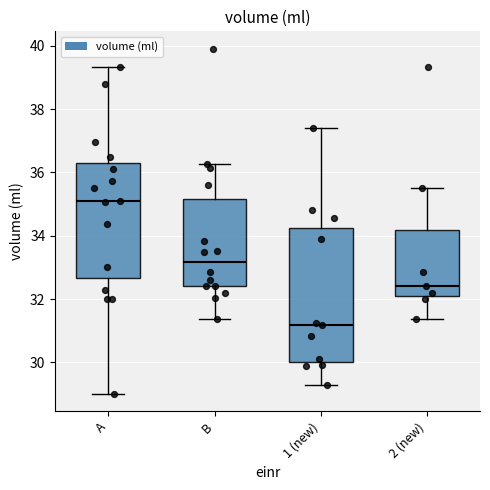

Which box has the highest median line?

A